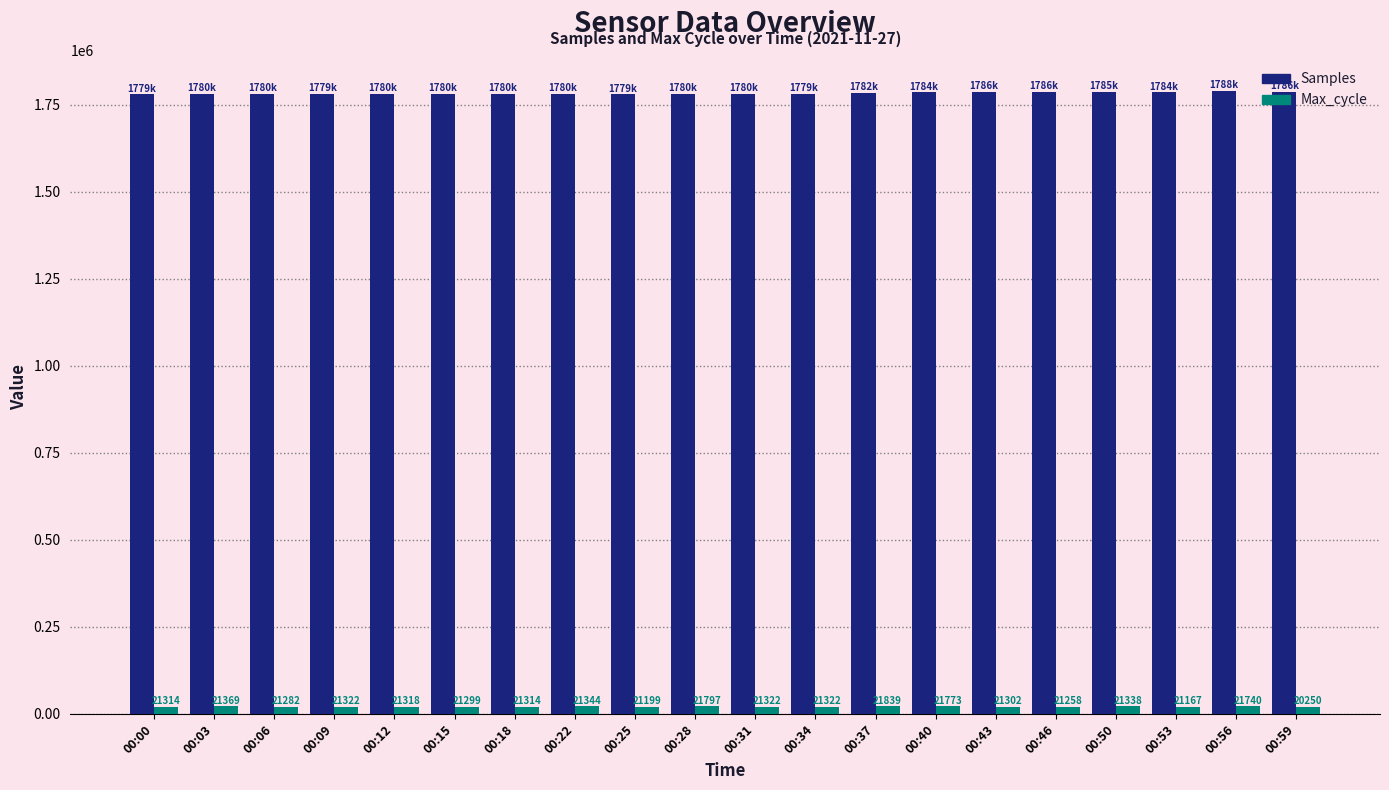

The value of Max_cycle at 00:22 is 21344. True or false?

True